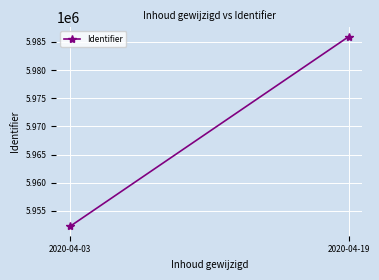

What is the difference between the values at 2020-04-03 and 2020-04-19?

33649